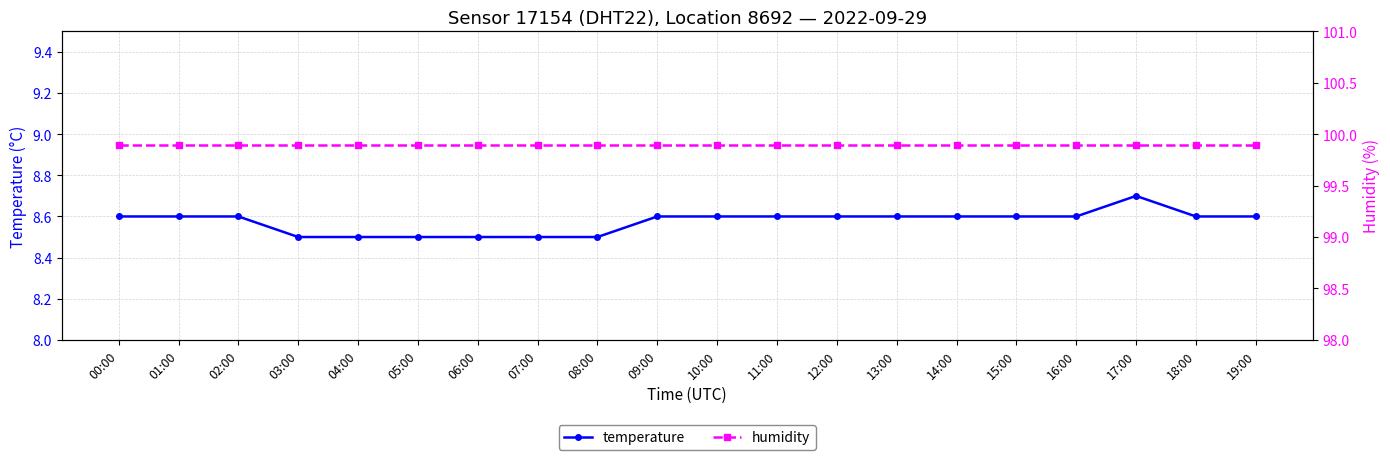

How many lines are shown in the chart?

2